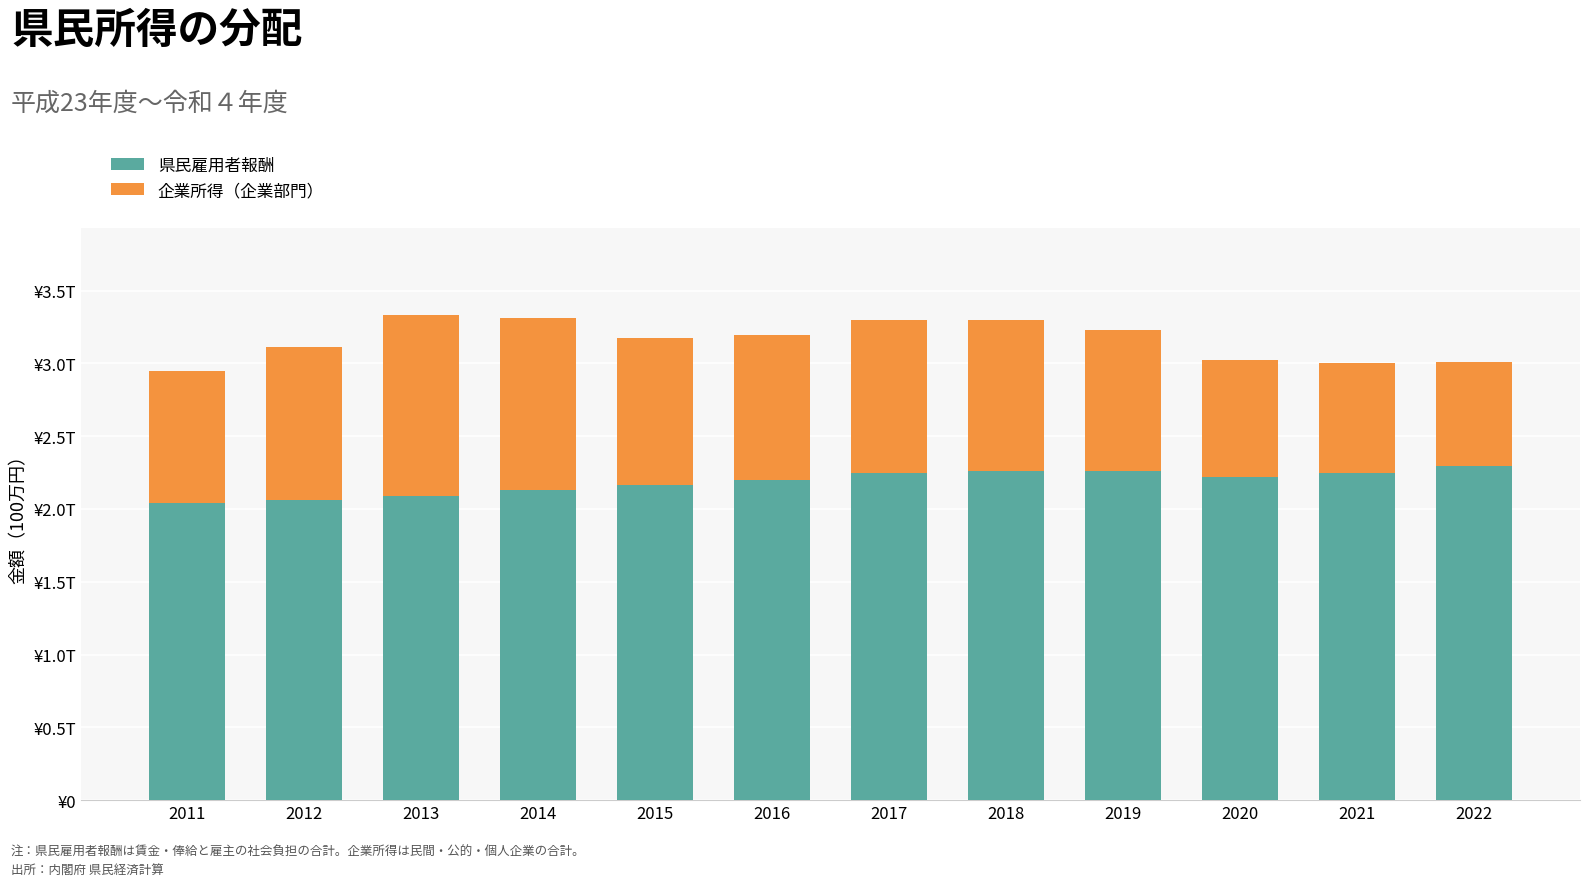

At which label does 県民雇用者報酬 first exceed 2219148?

2017